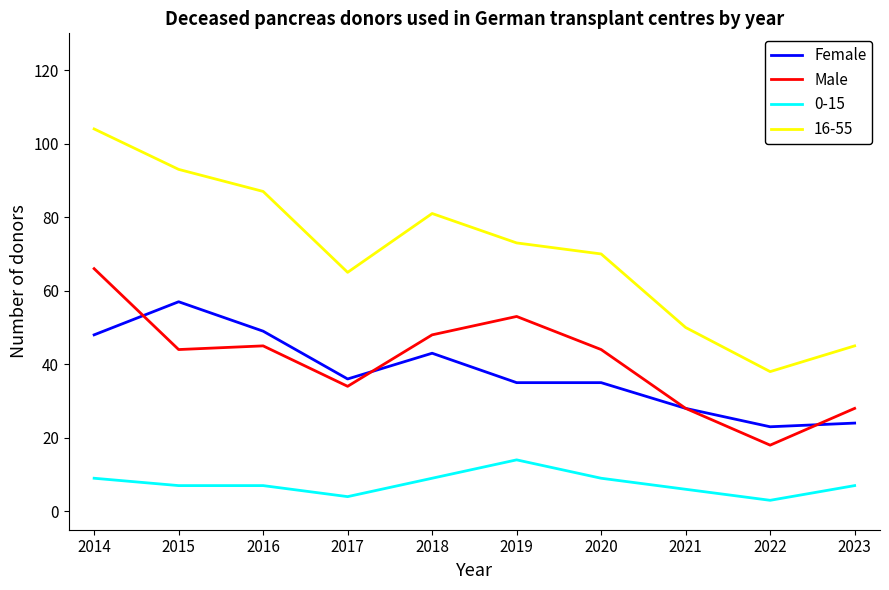

True or false: Male has a value of 44 at 2015.

True